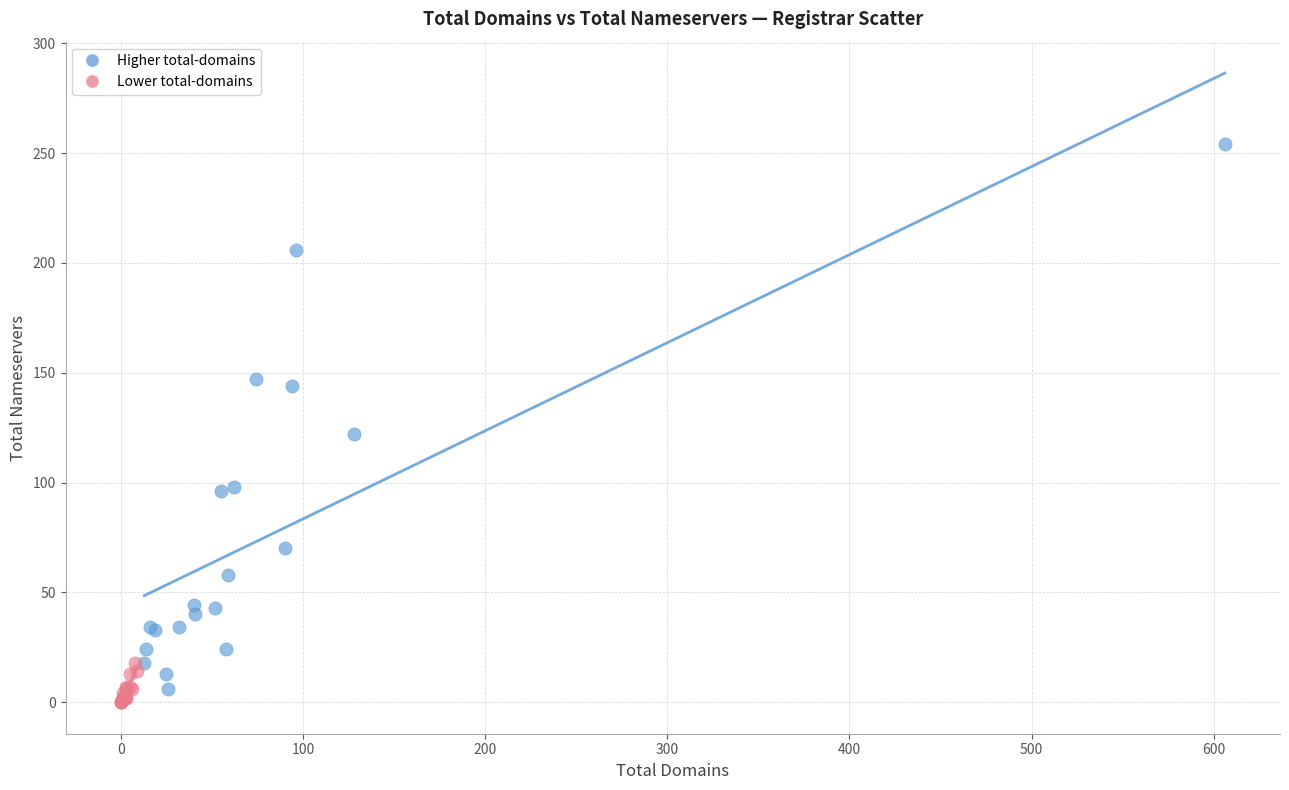

Which series has the largest Y range (max minus min)?

Higher total-domains